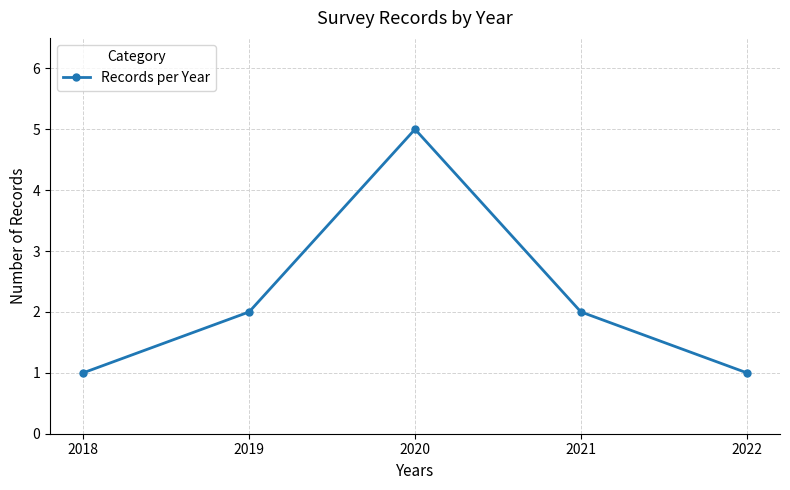

The value at 2020 is 3. True or false?

False